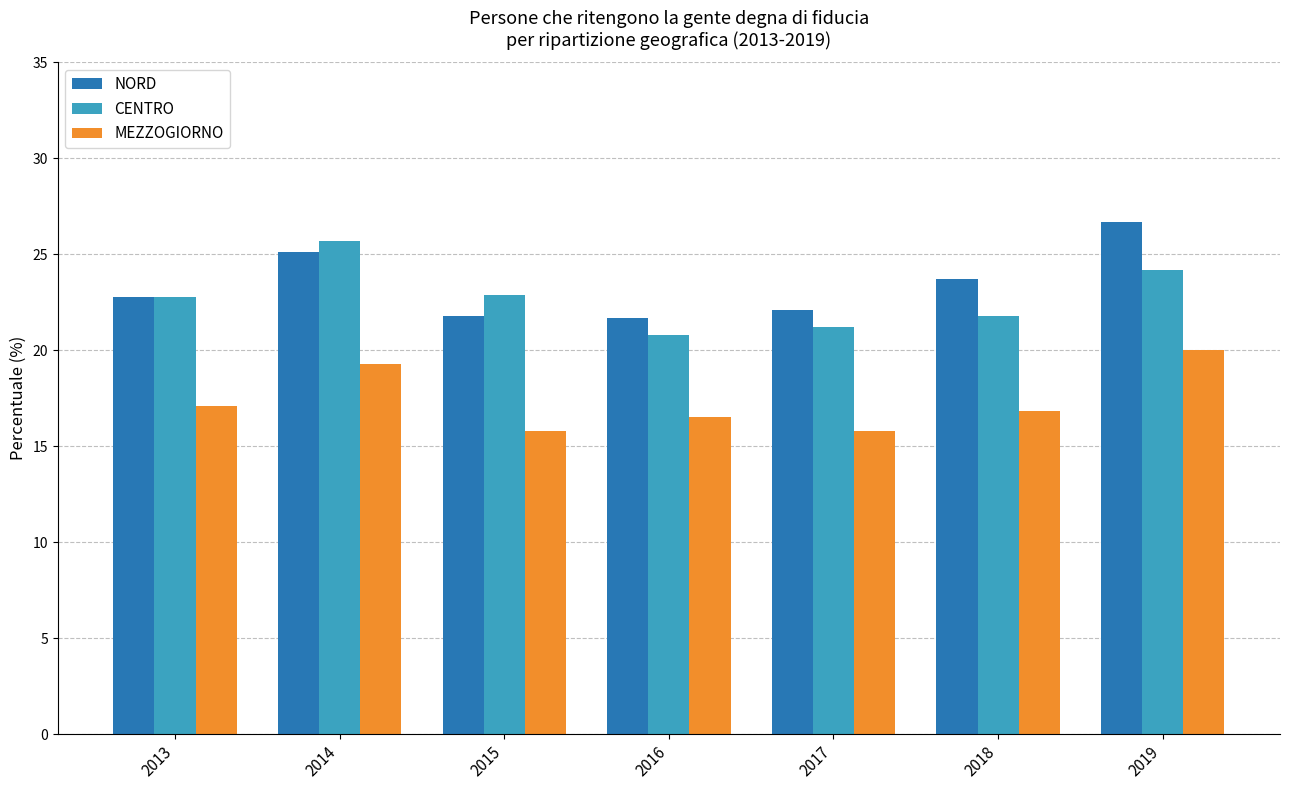

What is the greatest value displayed?

26.7